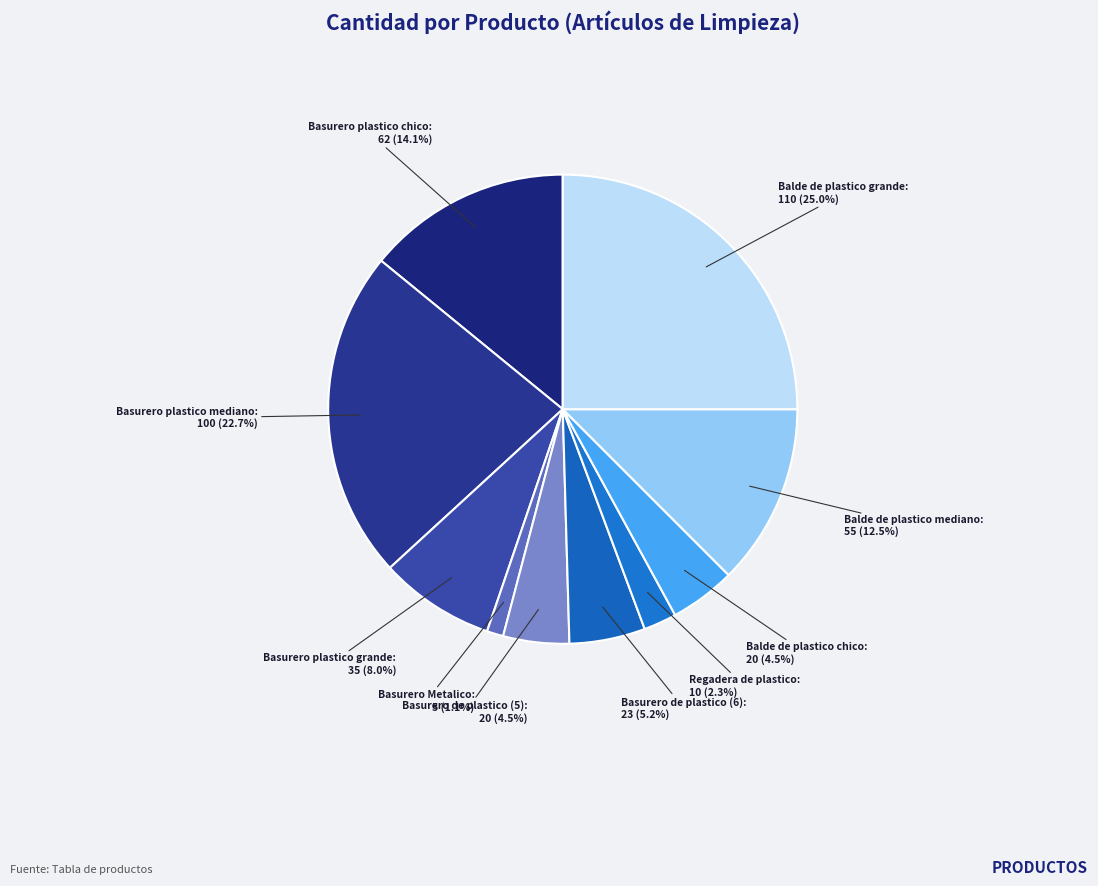

What is the smallest slice in the pie chart?

Basurero Metalico